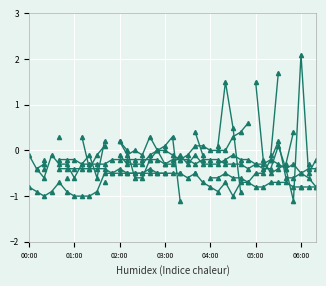

How many values in the col_4 series are below 0?

11